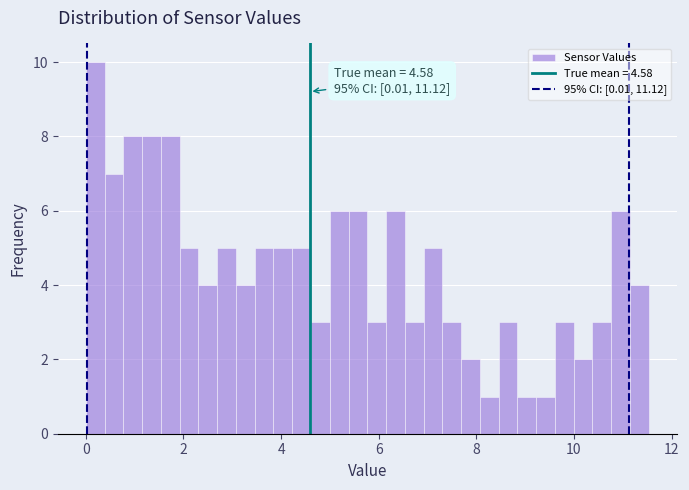

Around what value on the x-axis is the tallest bar? Give the approximate position of its centre, as read against the axis.

0.2